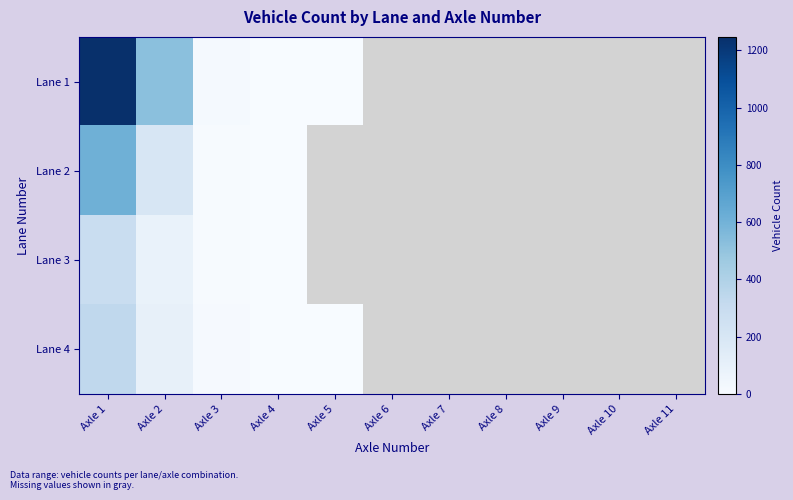

What is the total value across all series at Axle 3?

43.0